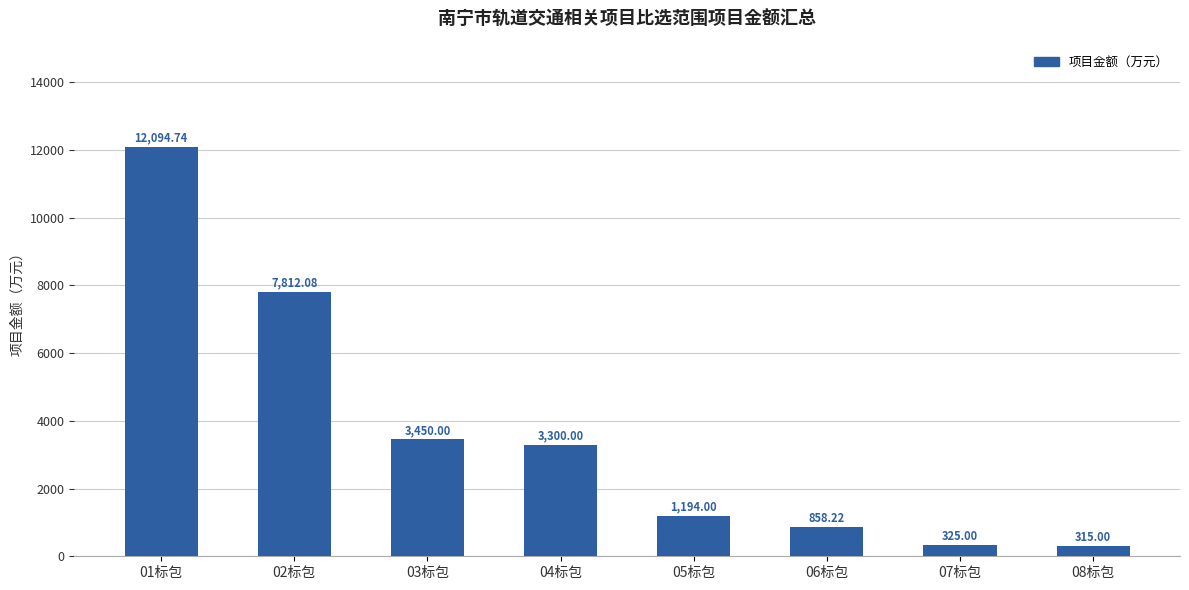

What is the difference between the second highest and minimum values?

7497.1